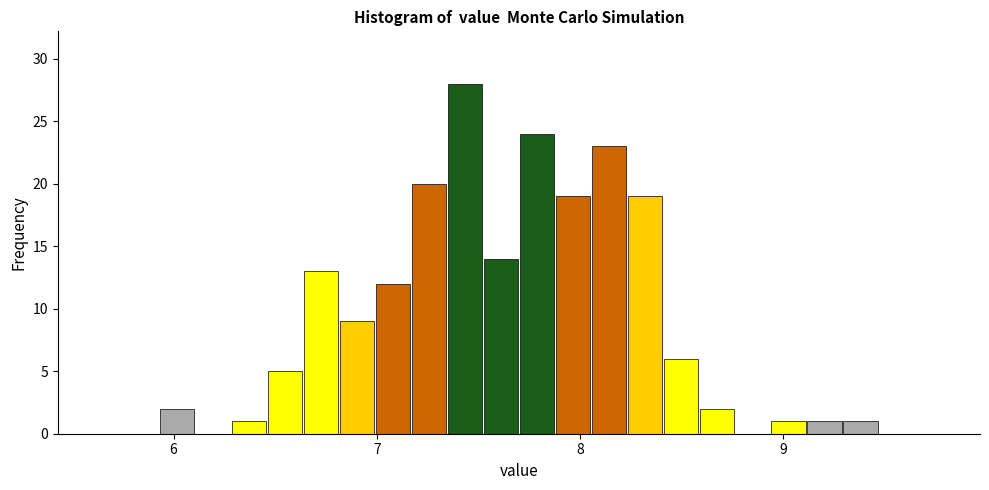

Read against the x-axis, roughly where is the centre of the tallest bar?

7.4